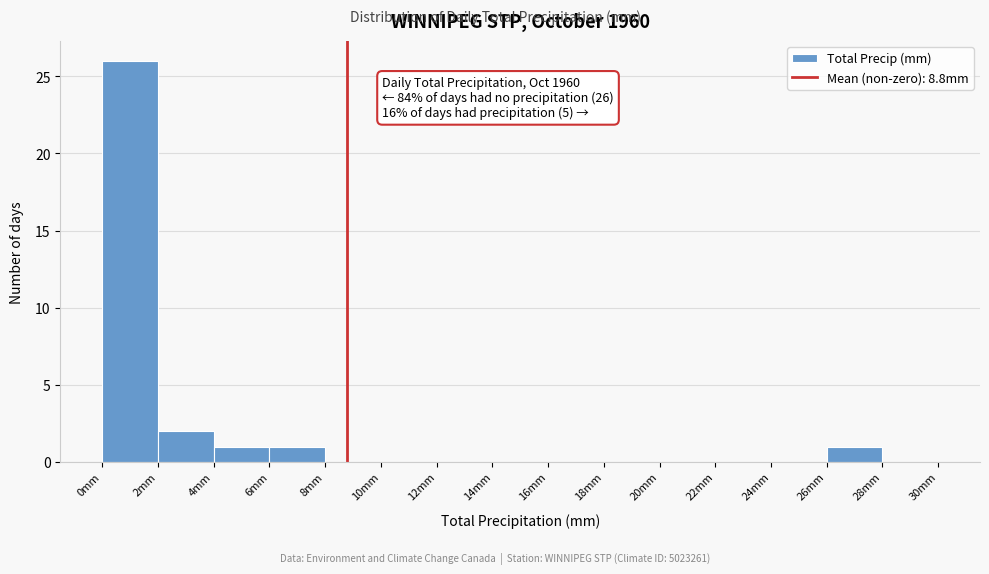

Over which range of the x-axis is the bar tallest?

0 to 2